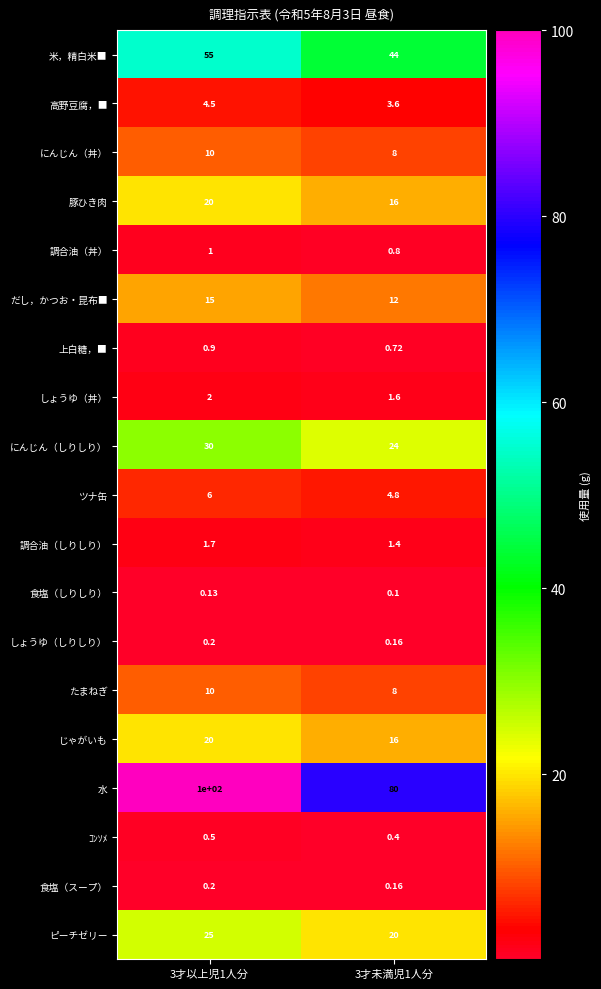

Which series has the widest spread of values?

水